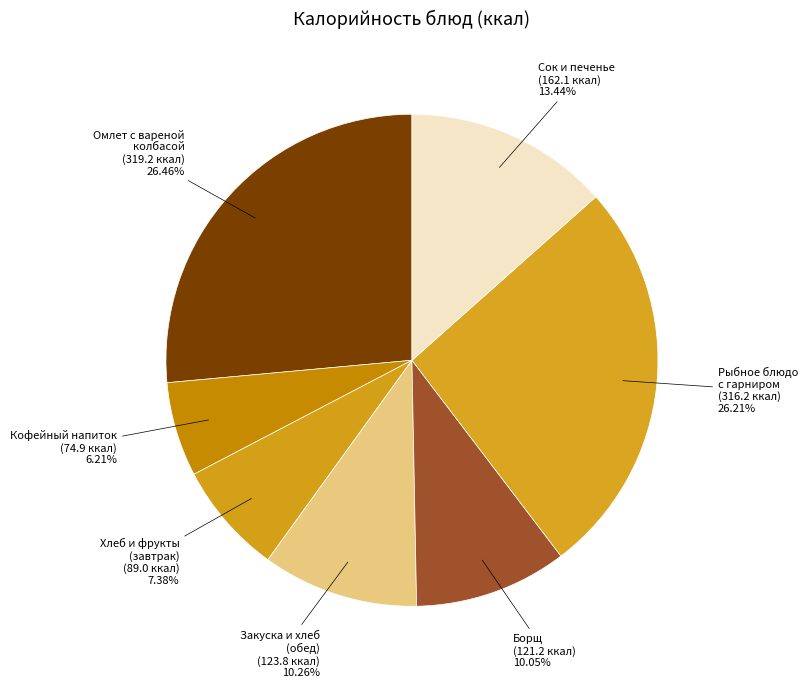

What is the ratio of the value at Омлет с вареной колбасой to the value at Хлеб и фрукты (завтрак)?

3.6